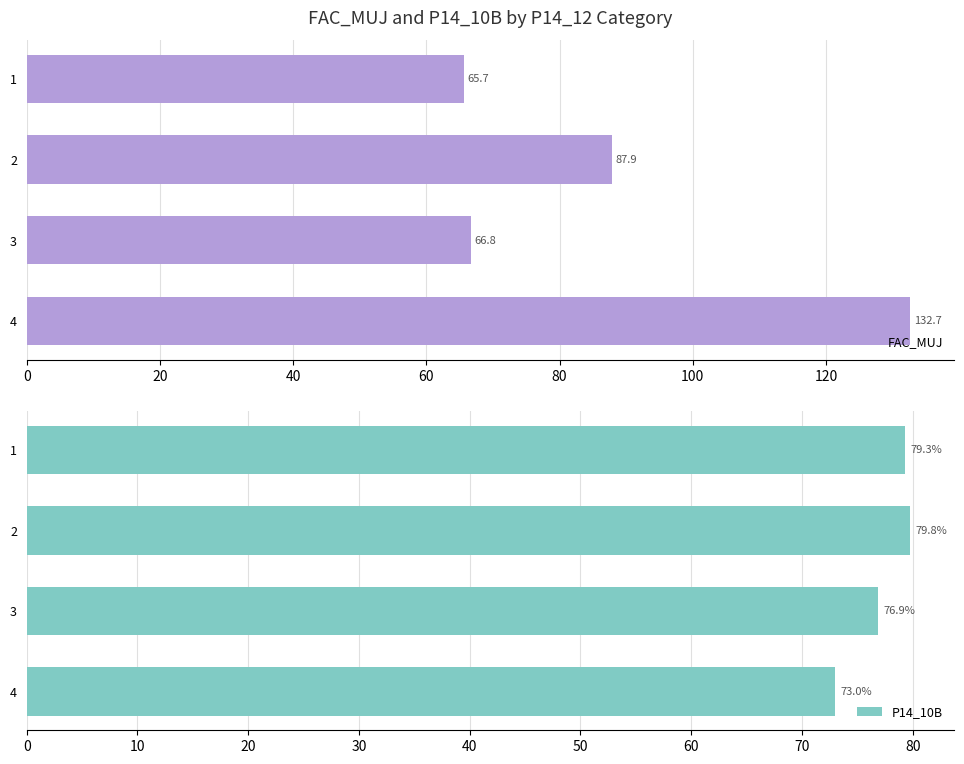

Rank the categories by P14_10B value from lowest to highest.

4, 3, 1, 2